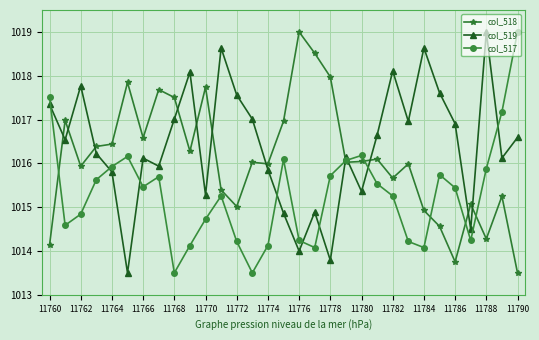

List the series in order of their overall mean, lowest first.

col_517, col_518, col_519